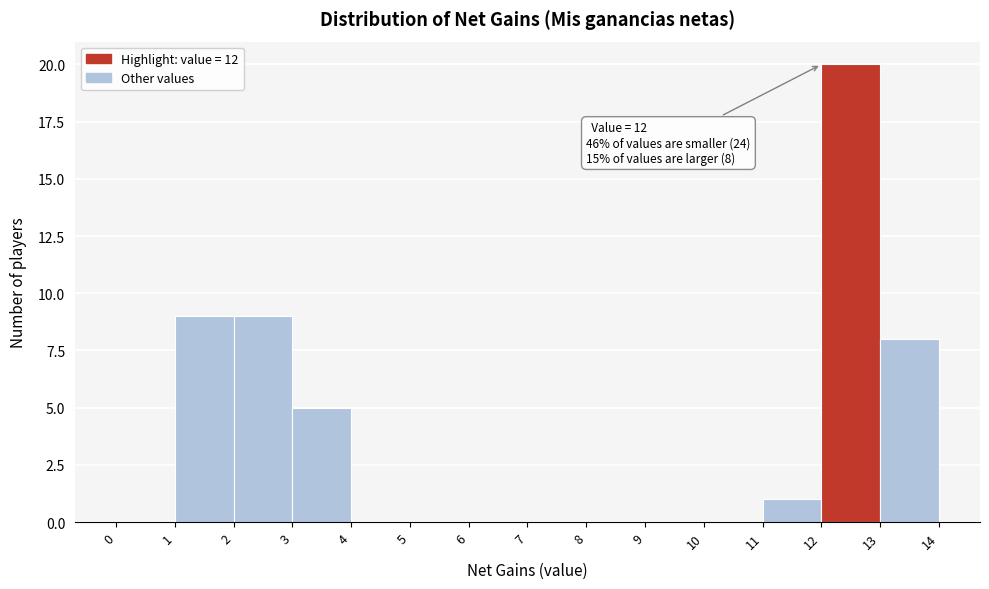

Over which range of the x-axis is the bar tallest?

12 to 13